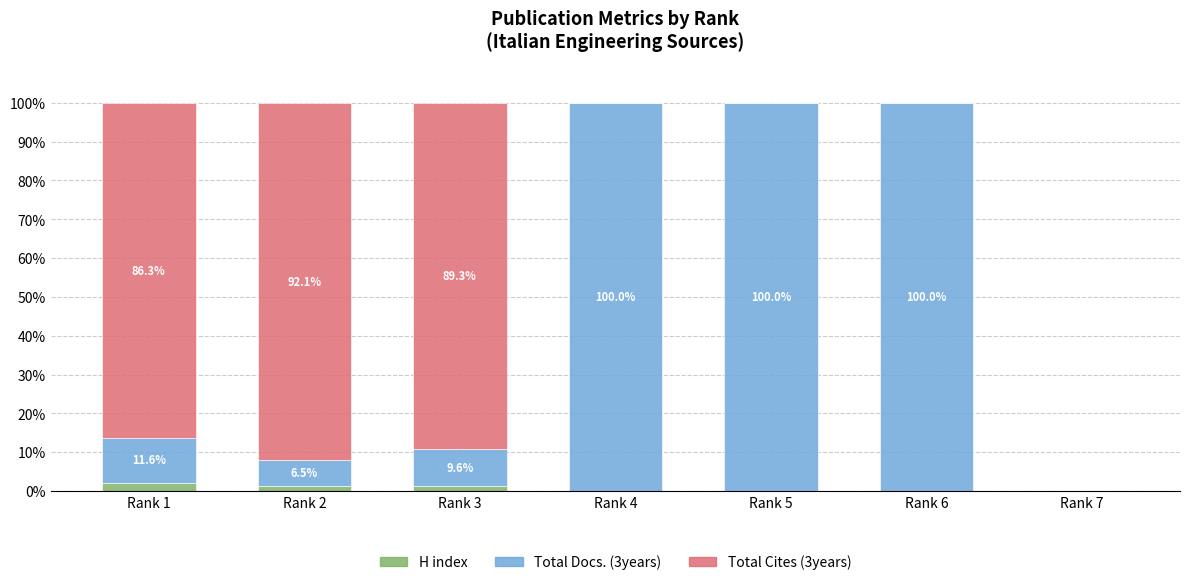

What is the maximum value for H index?

2.2